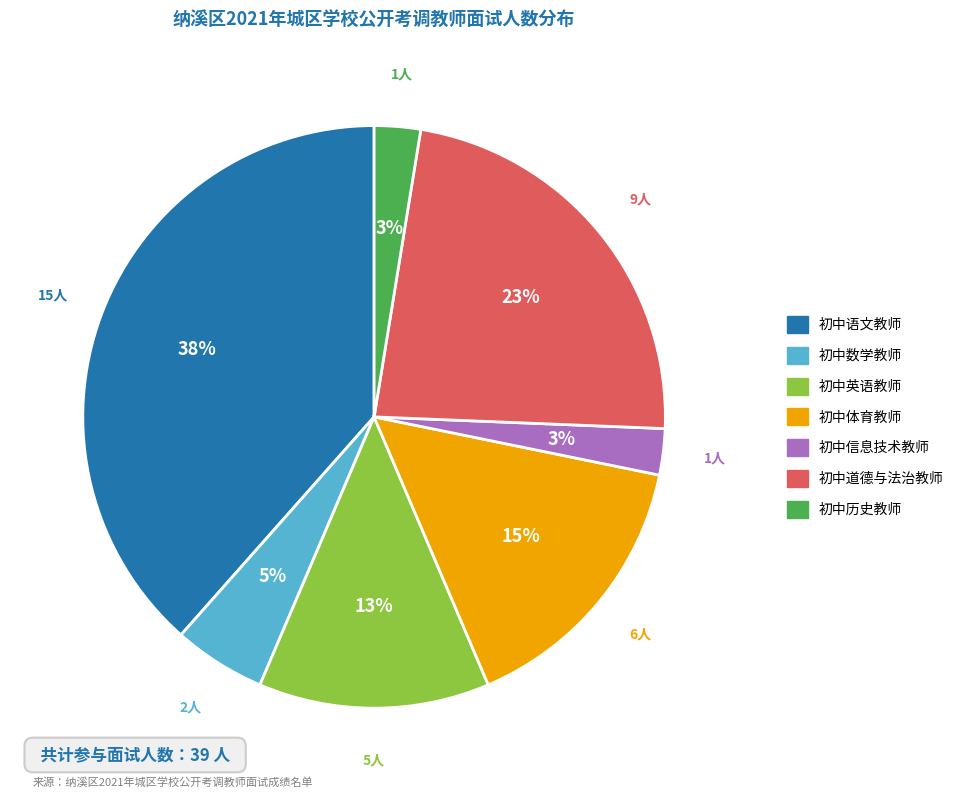

Is there a majority slice in this chart?

No